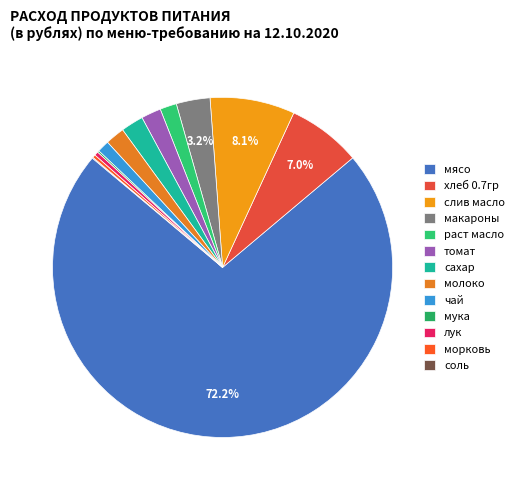

To the nearest percent, what is the combined percentage of раст масло and мясо?

74%